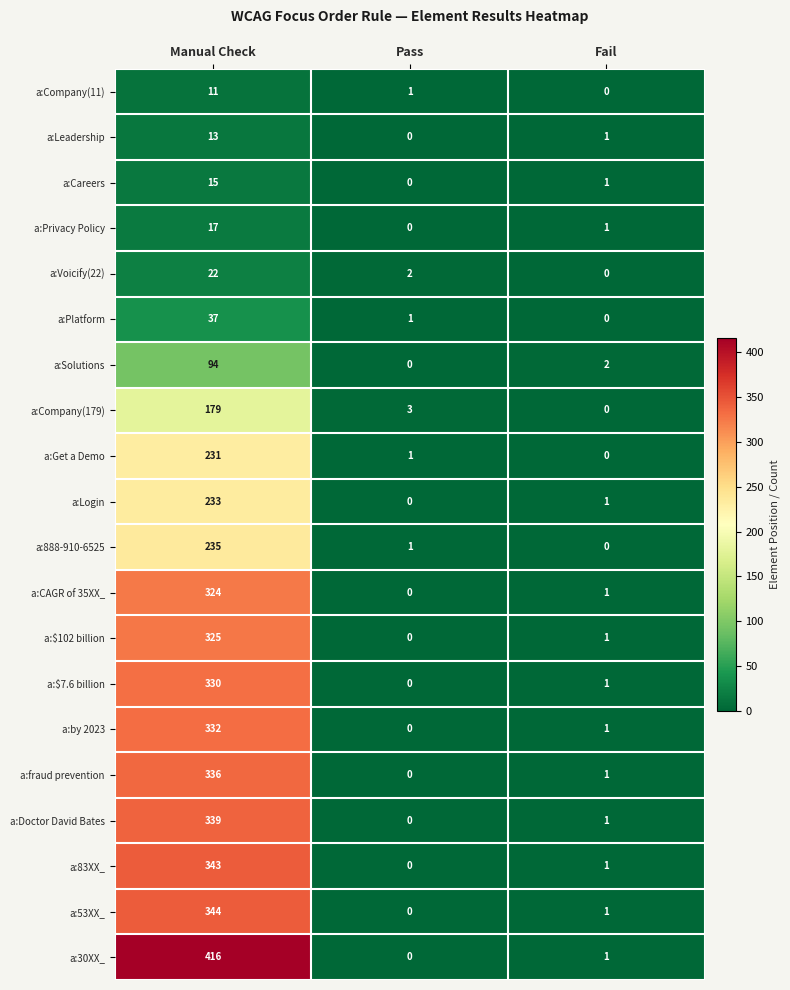

What is the greatest value displayed?

416